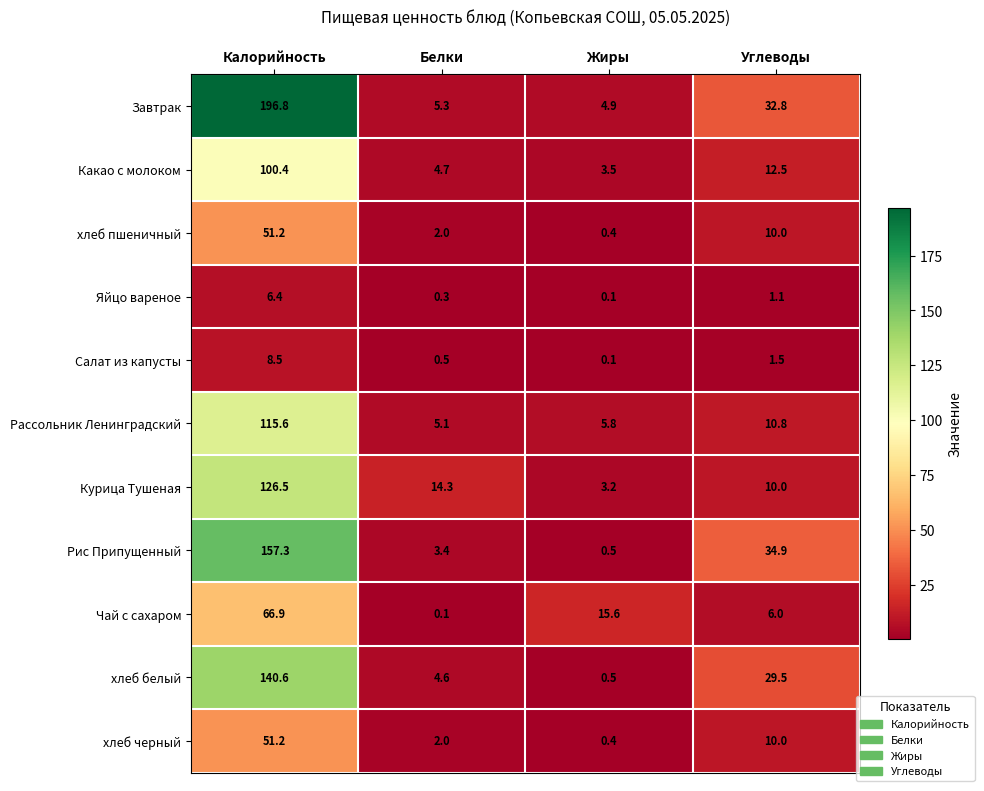

At how many categories does at least one series exceed 151?

1